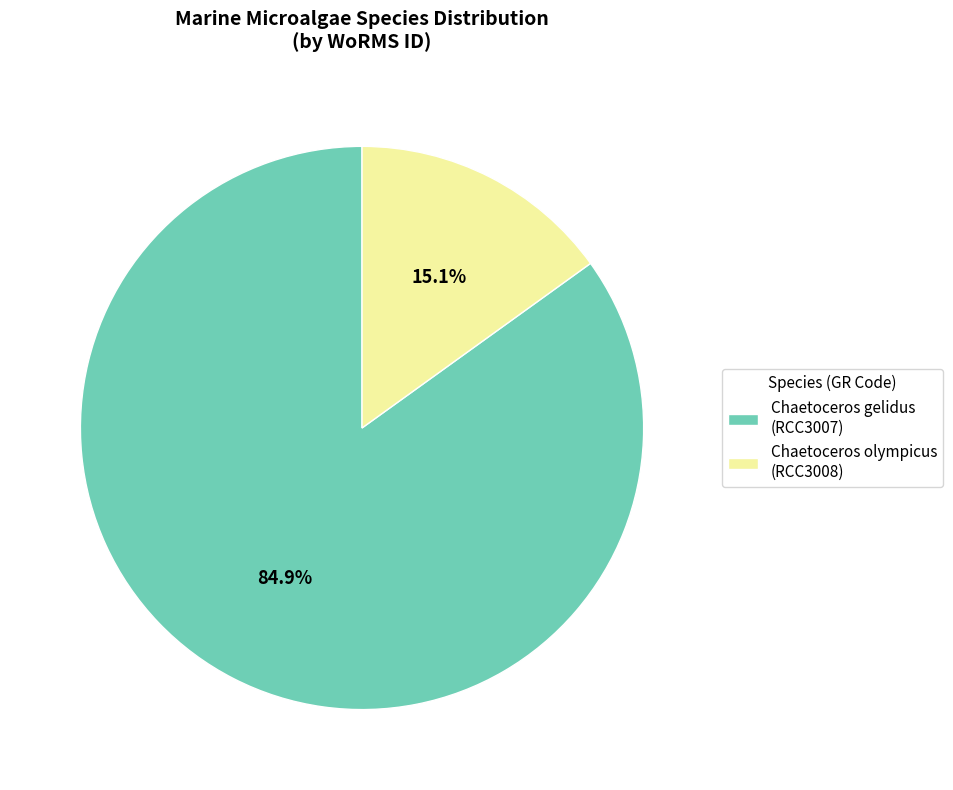

Rank the categories by value from highest to lowest.

Chaetoceros gelidus (RCC3007), Chaetoceros olympicus (RCC3008)